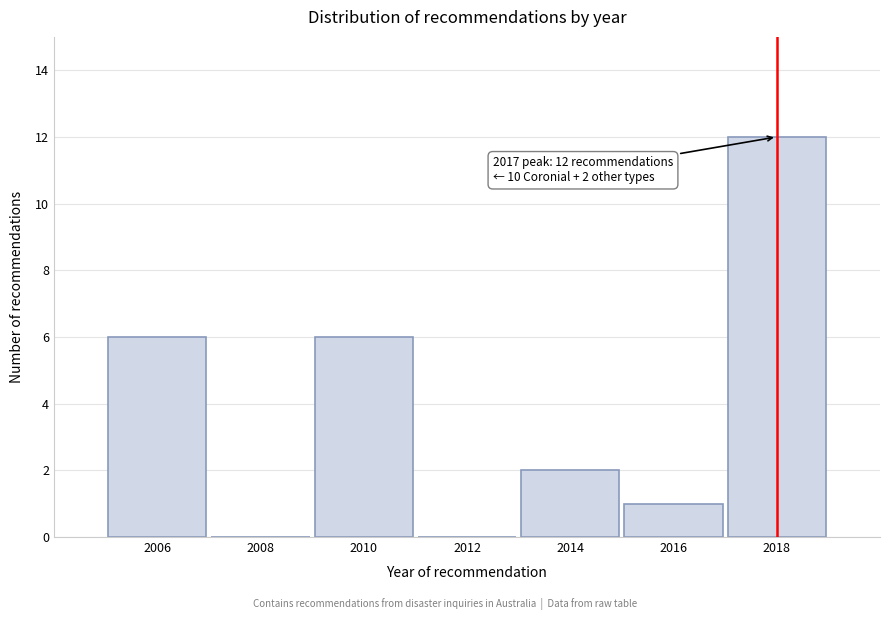

Reading right to left, what are all the values shown in this chart?

2018=12	2016=1	2014=2	2012=0	2010=6	2008=0	2006=6